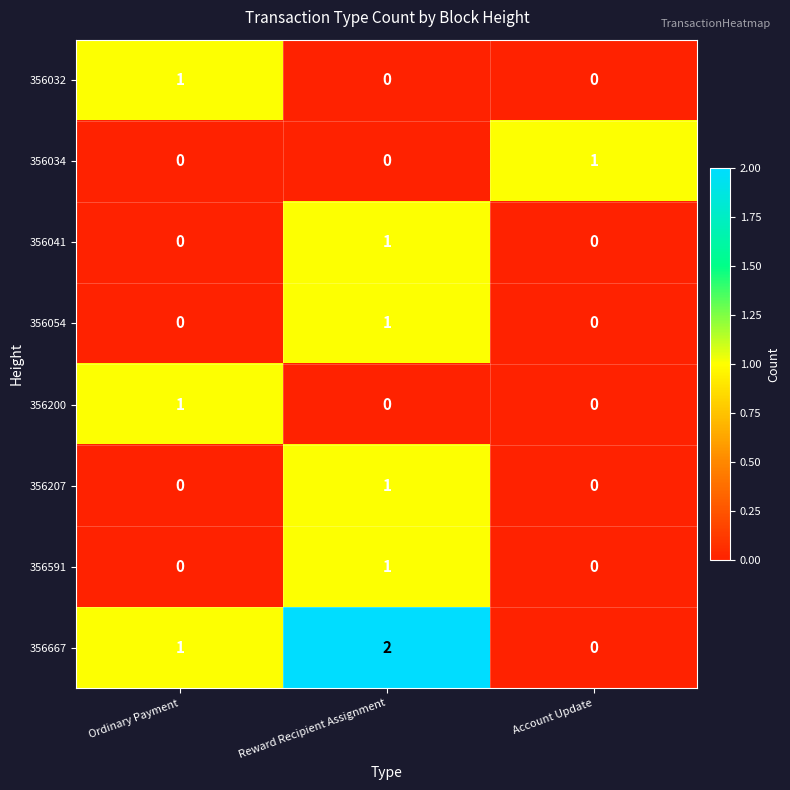

The value of 356200 at Reward Recipient Assignment is 0. True or false?

True